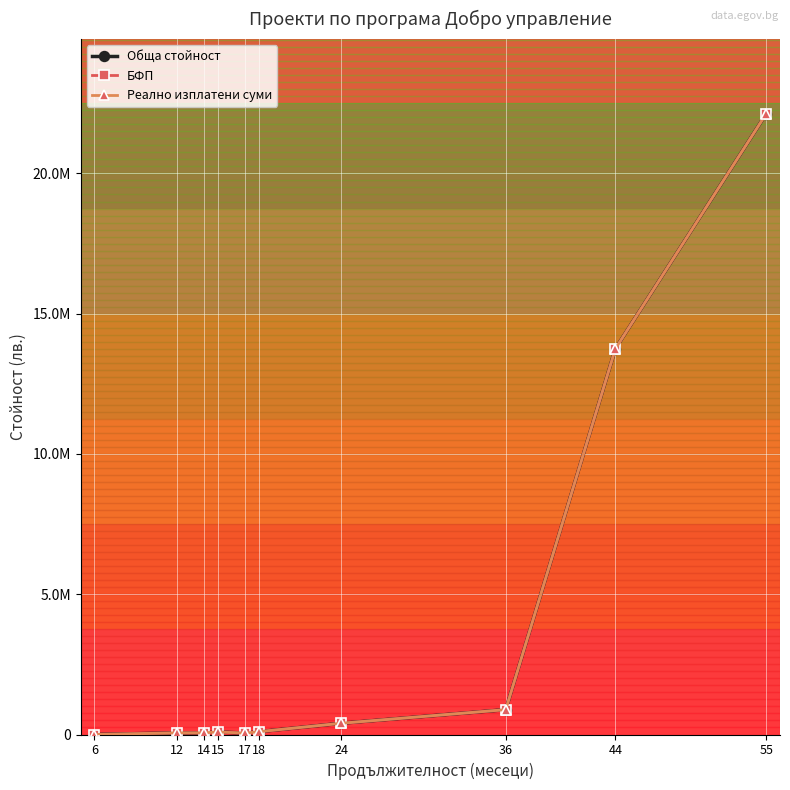

Reading left to right, what are all the values shown in this chart?

Обща стойност: 0.0	58107.6	59994.0	91033.9	49757.7	100798.2	400670.3	886760.7	13754779.6	22131936.3
БФП: 0.0	58107.6	59994.0	91033.9	49757.7	100798.2	400670.3	886760.7	13754779.6	22131936.3
Реално изплатени суми: 0.0	58107.6	59994.0	91033.9	49757.7	100798.2	400670.3	886760.7	13754779.6	22131936.3